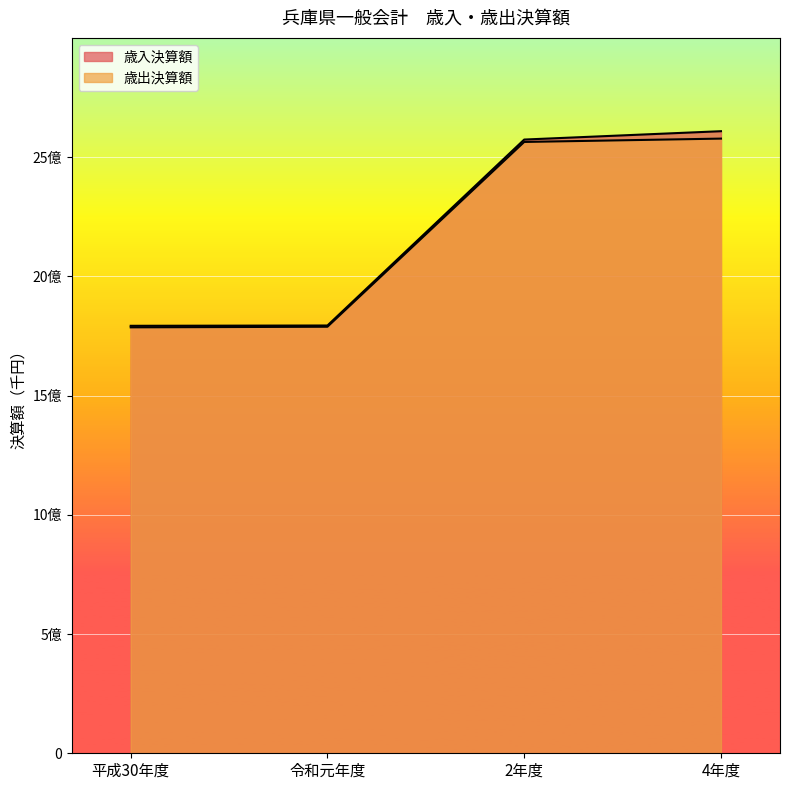

How many distinct data groups are displayed?

2